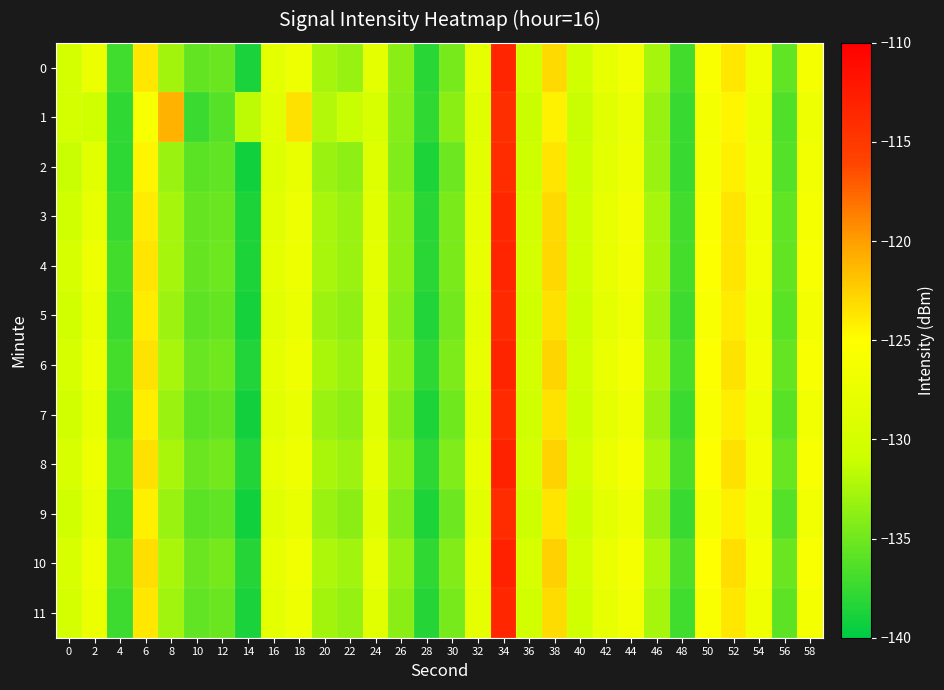

What is the total value across all series at 36?

-1564.0